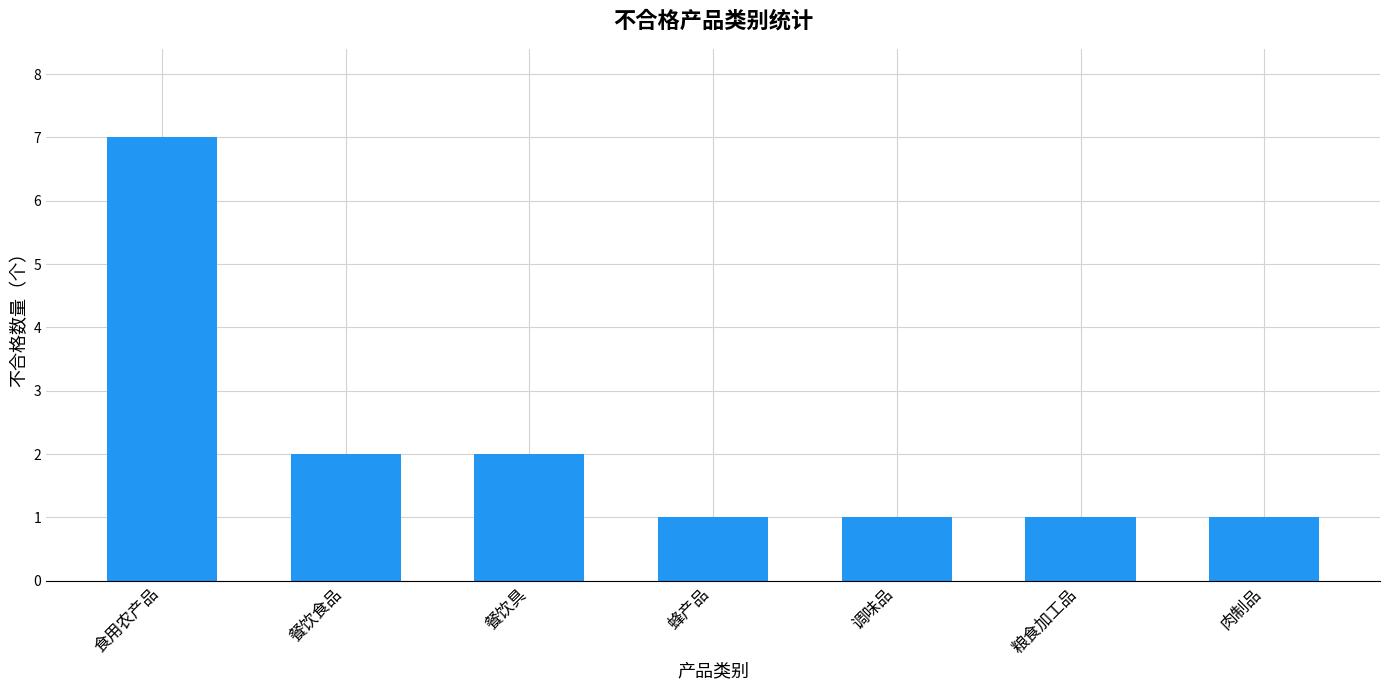

Are the bars grouped side by side (vs. stacked)?

No